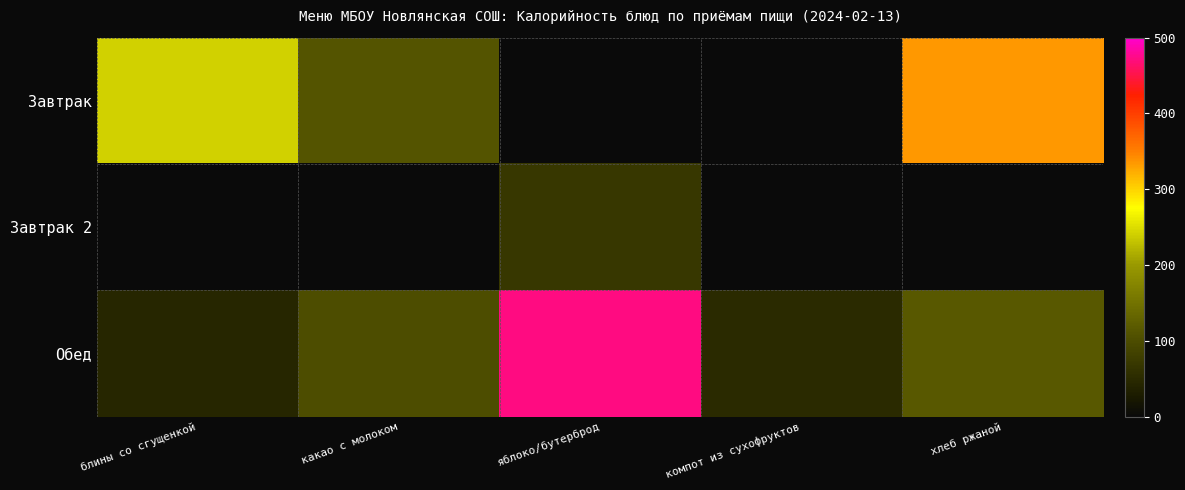

List the series in order of their peak value, highest first.

Обед, Завтрак, Завтрак 2